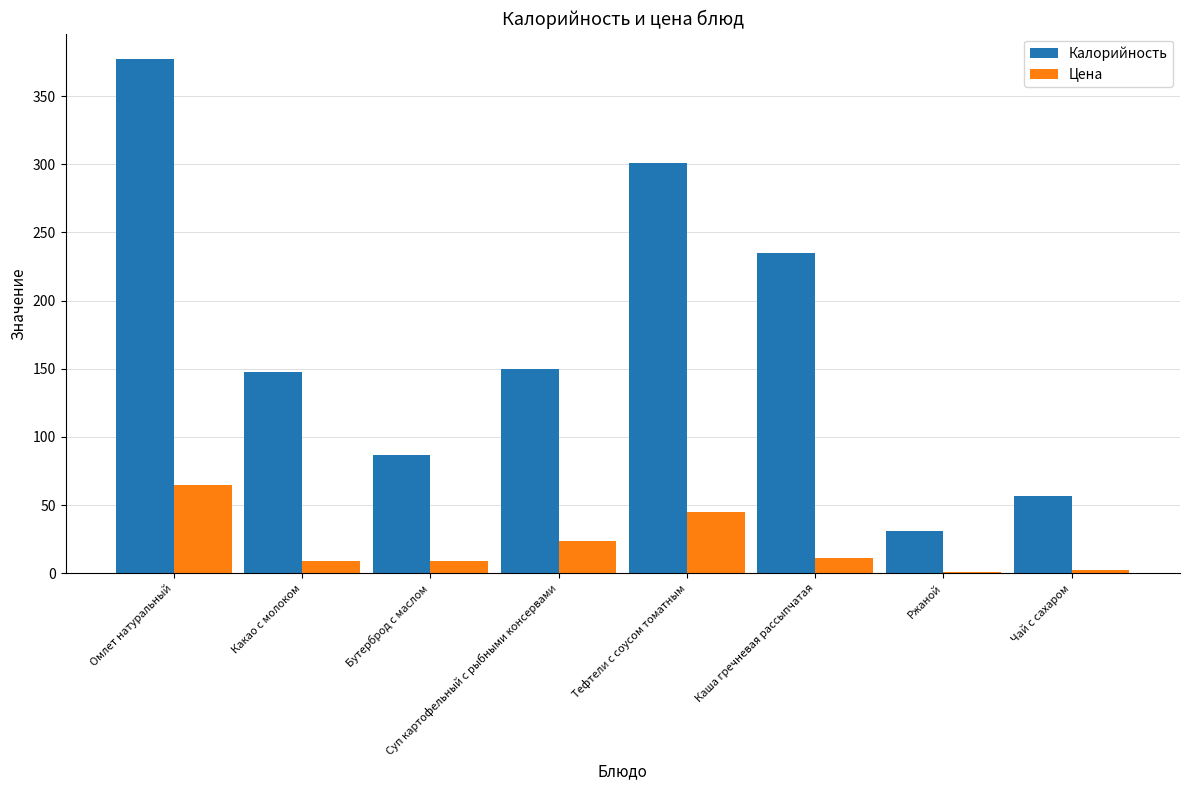

What is the sum of the Цена values at Чай с сахаром and Омлет натуральный?

67.1